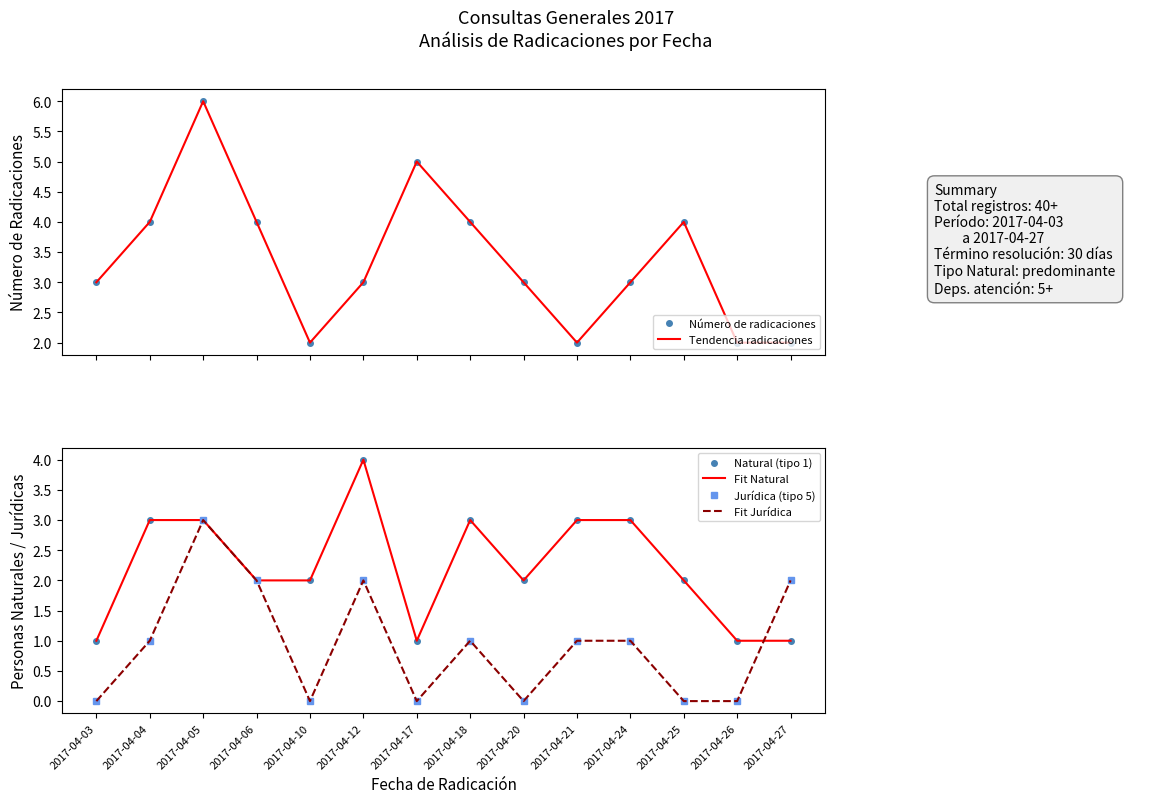

What is the spread (max minus min) of values at 2017-04-06?

2